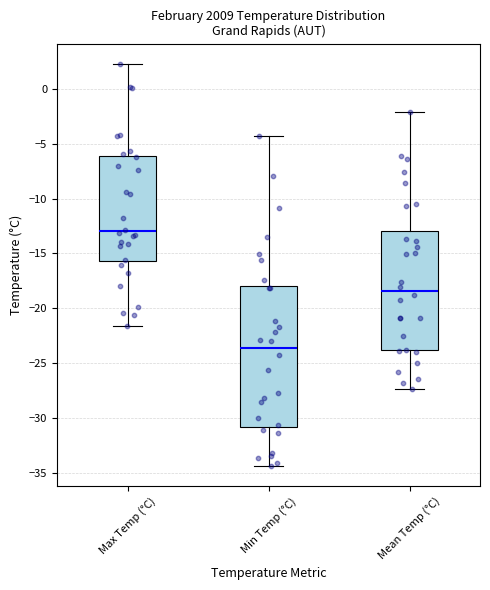

Which box is the tallest, from its lower edge to its upper edge?

Min Temp (°C)